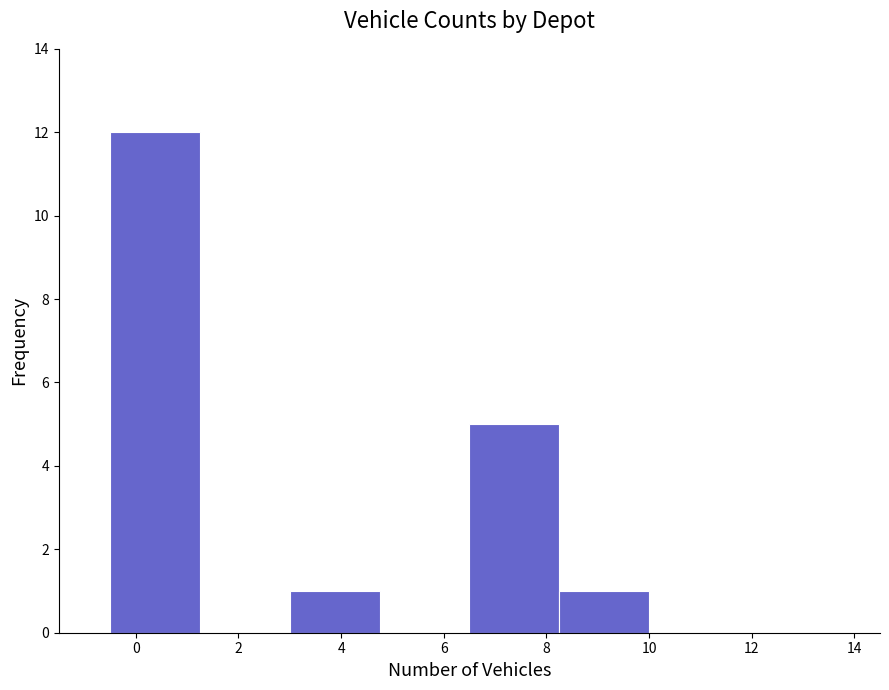

Reading left to right, list every bar in this chart as the range it spans on the x-axis followed by its height. Neither the bar edges nor the heights are printed on the chart, so give them approximately, as read against the axes.

-0.50 to 1.25: 12
1.25 to 3.00: 0
3.00 to 4.75: 1
4.75 to 6.50: 0
6.50 to 8.25: 5
8.25 to 10.00: 1
10.00 to 11.75: 0
11.75 to 13.50: 0